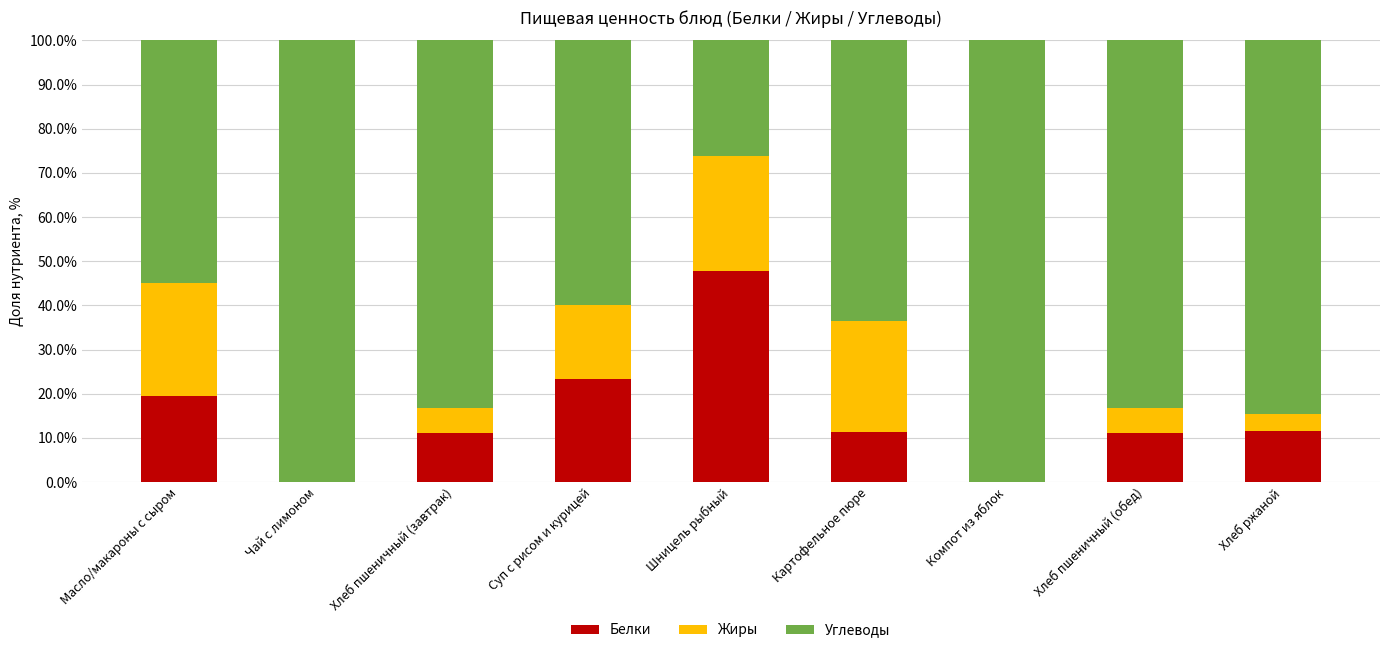

What is the sum of all Белки values?

135.8